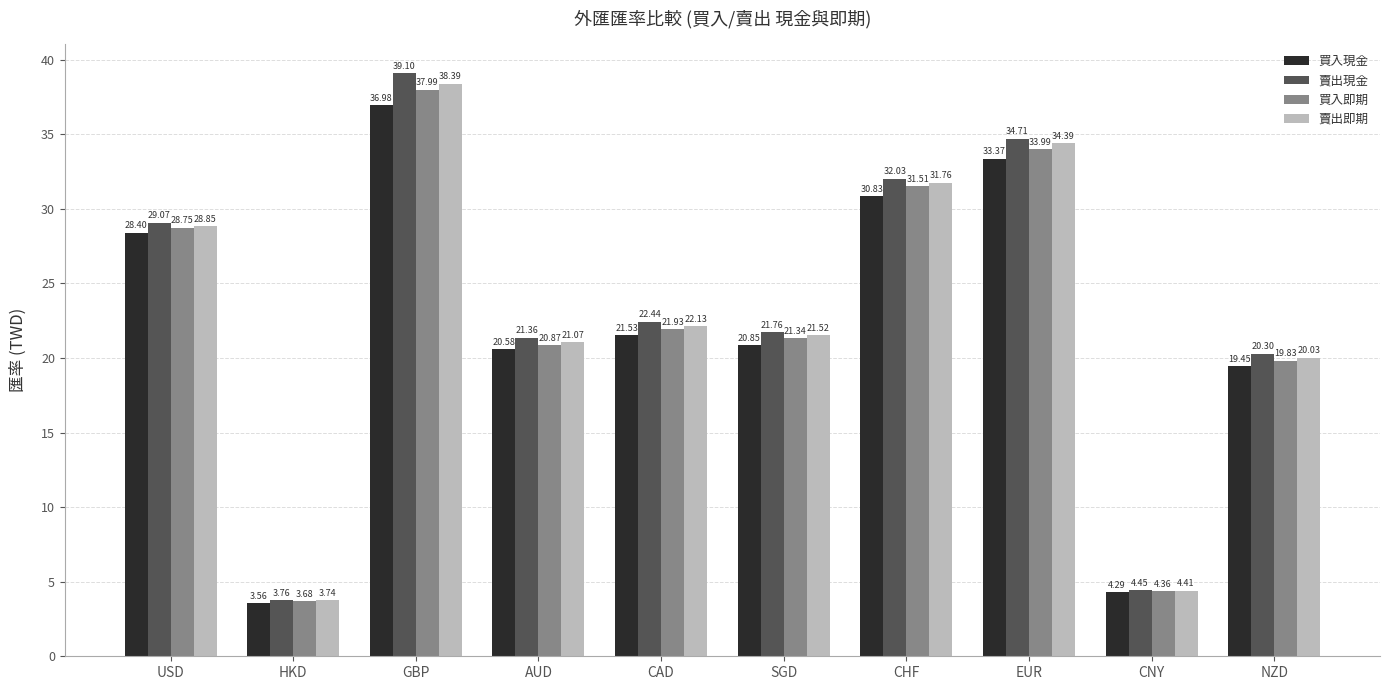

Which series changed the most between GBP and EUR?

賣出現金